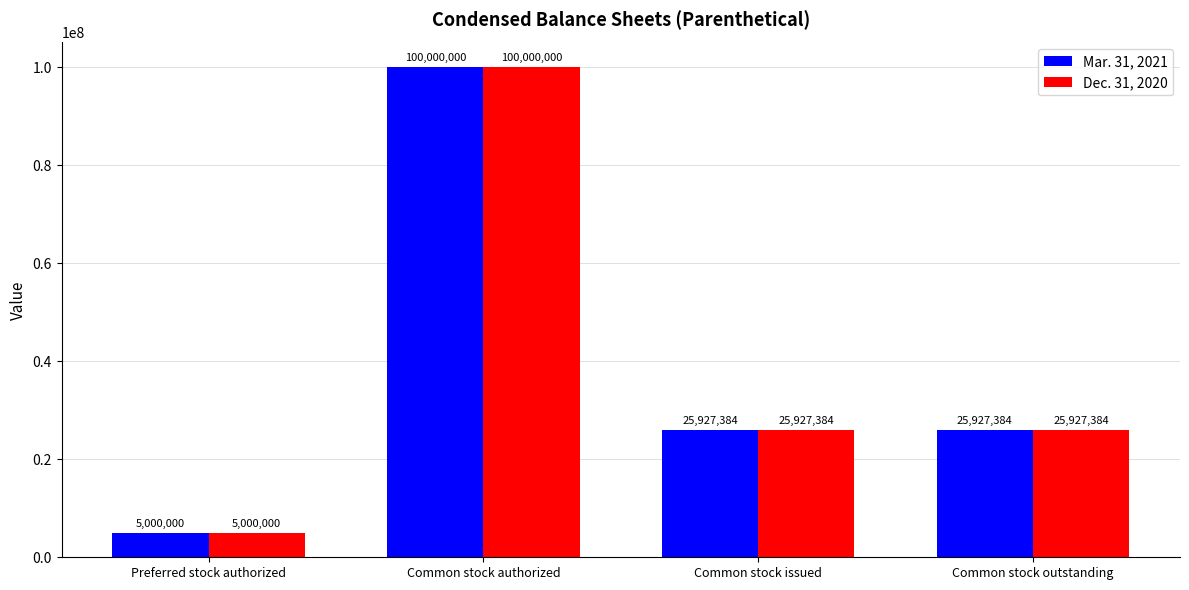

Are the bars grouped side by side (vs. stacked)?

Yes